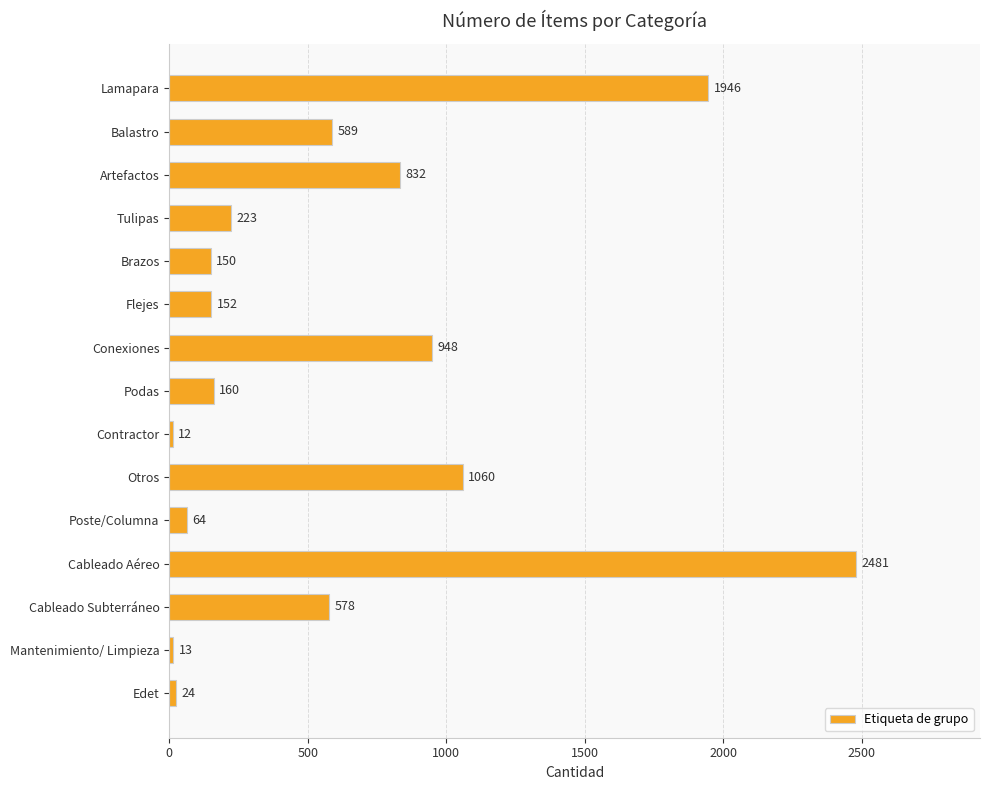

What is the change in value from Contractor to Cableado Aéreo?

+2469